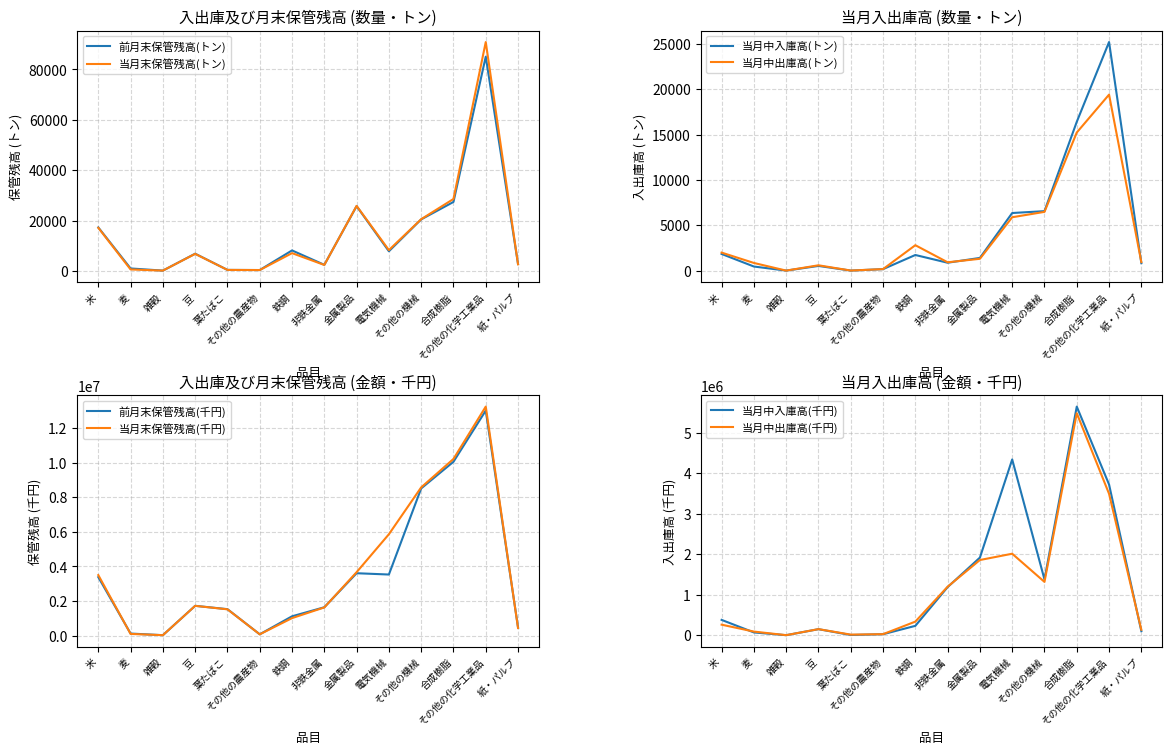

What is the average value of the 当月中入庫高(トン) series?

4448